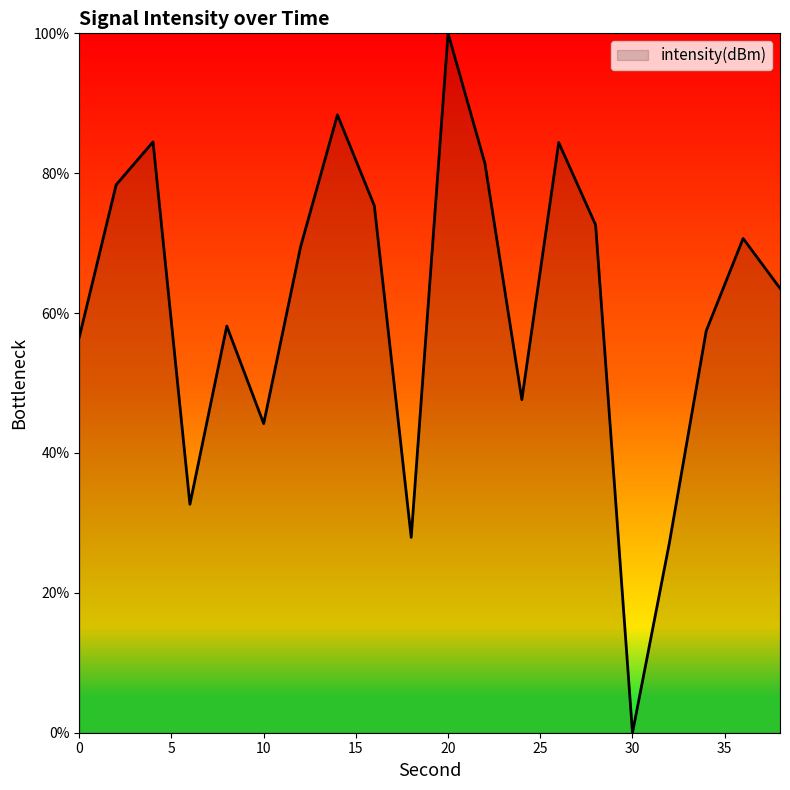

What is the difference between the second highest and second lowest values?

61.2